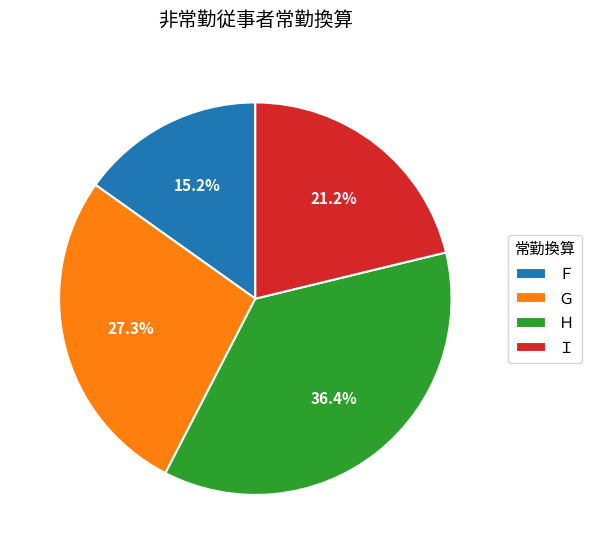

Which category has the biggest portion of the pie?

Ｈ